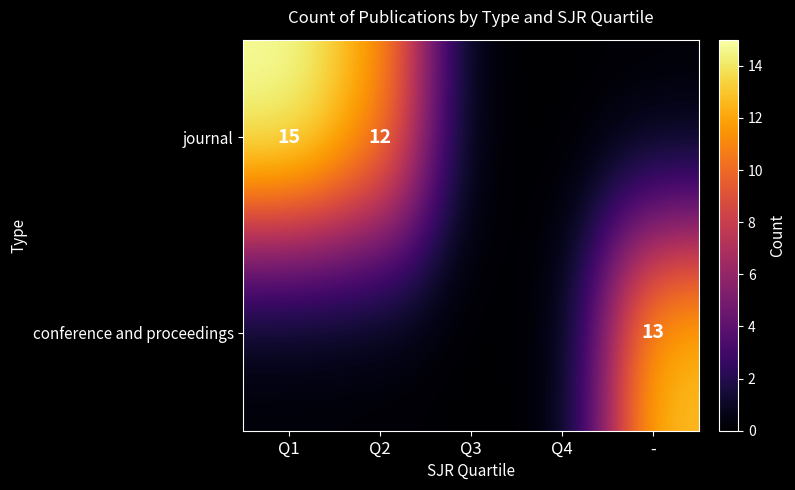

What is the greatest value displayed?

15